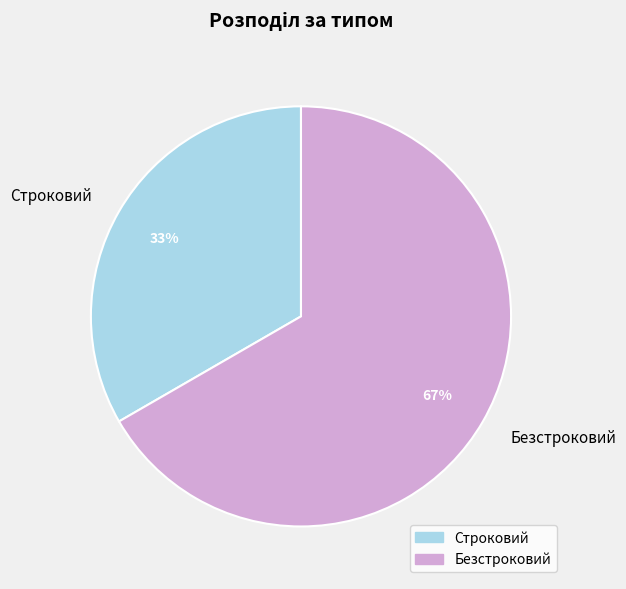

The Строковий slice represents 33% of the pie. True or false?

True